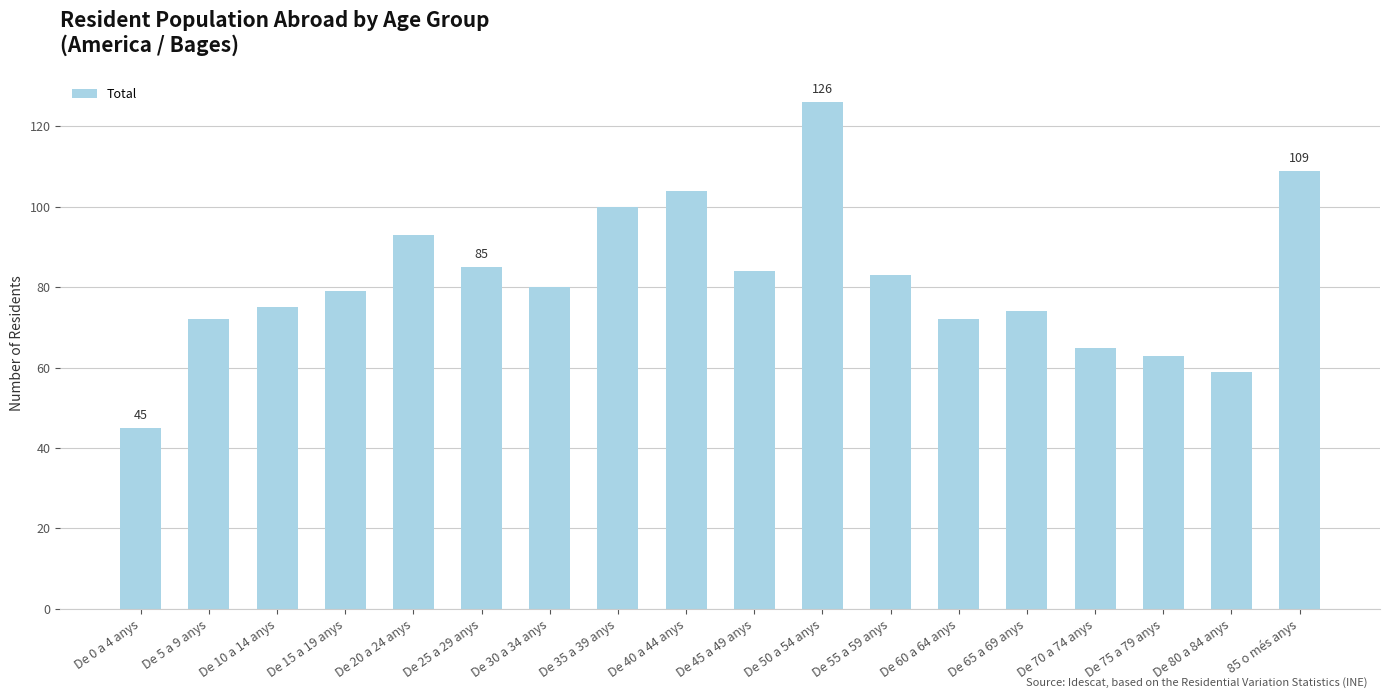

What is the change in value from De 40 a 44 anys to De 60 a 64 anys?

-32